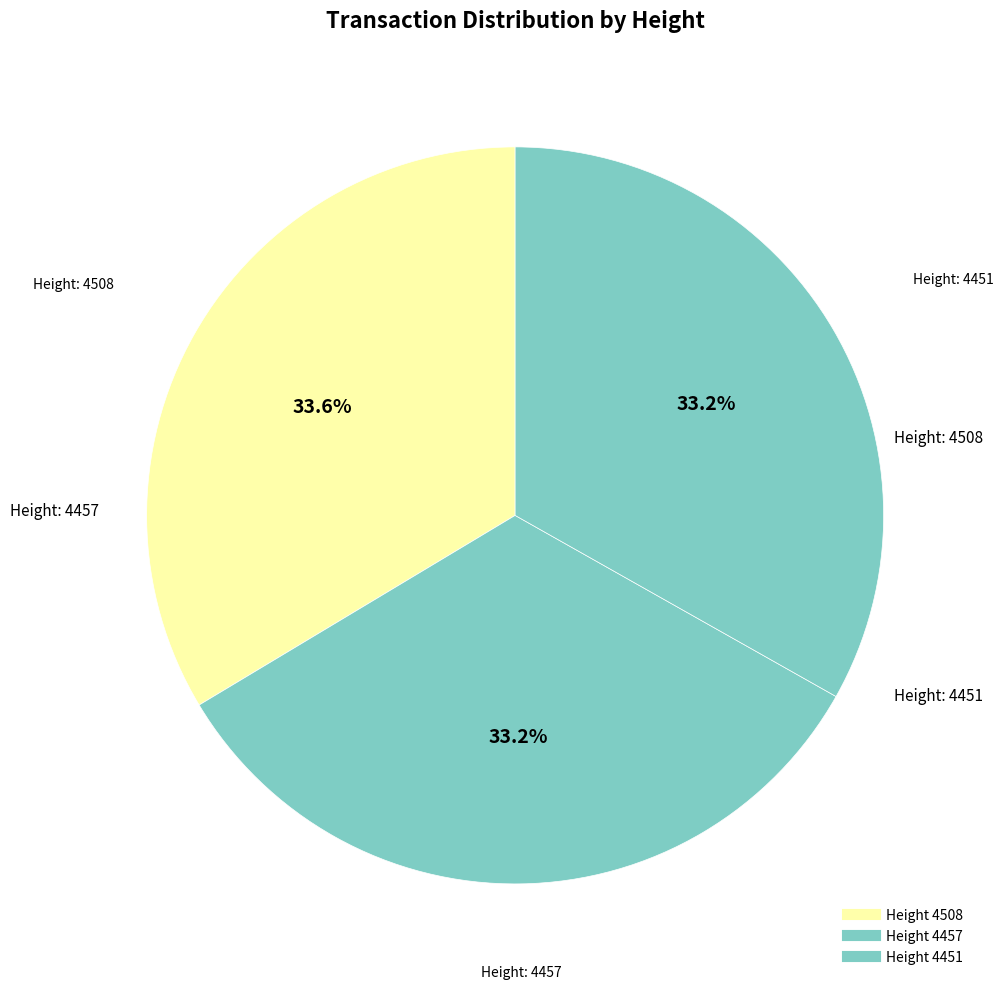

How many segments does this pie chart have?

3